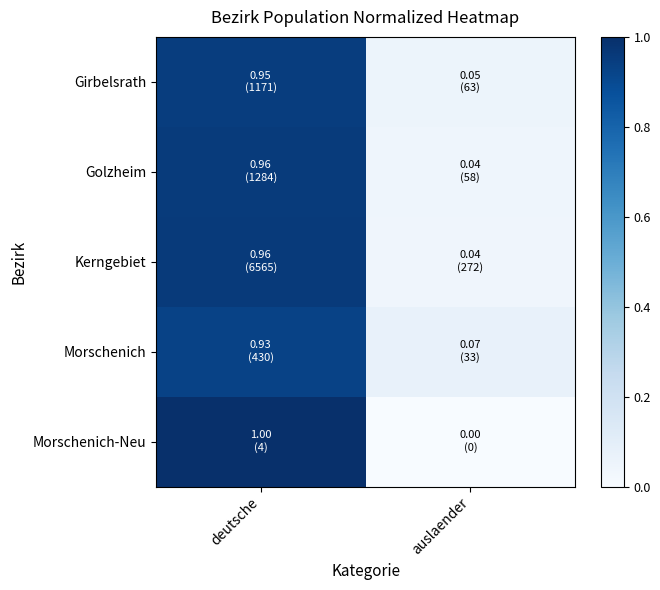

Reading left to right, list all the values displayed in this chart.

Girbelsrath: deutsche=0.9	auslaender=0.1
Golzheim: deutsche=1.0	auslaender=0.0
Kerngebiet: deutsche=1.0	auslaender=0.0
Morschenich: deutsche=0.9	auslaender=0.1
Morschenich-Neu: deutsche=1.0	auslaender=0.0